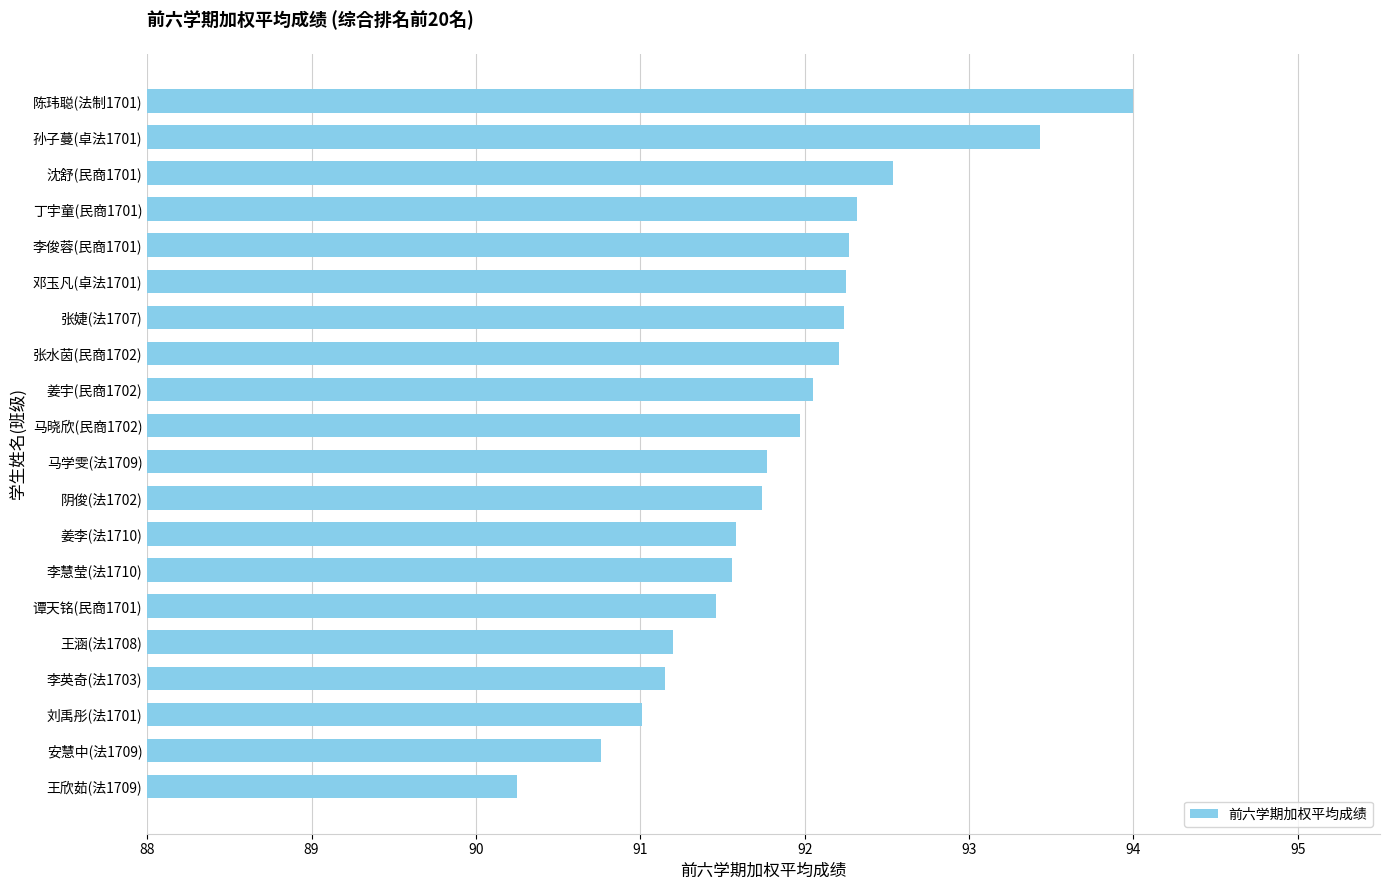

What is the sum of all values?

1837.8